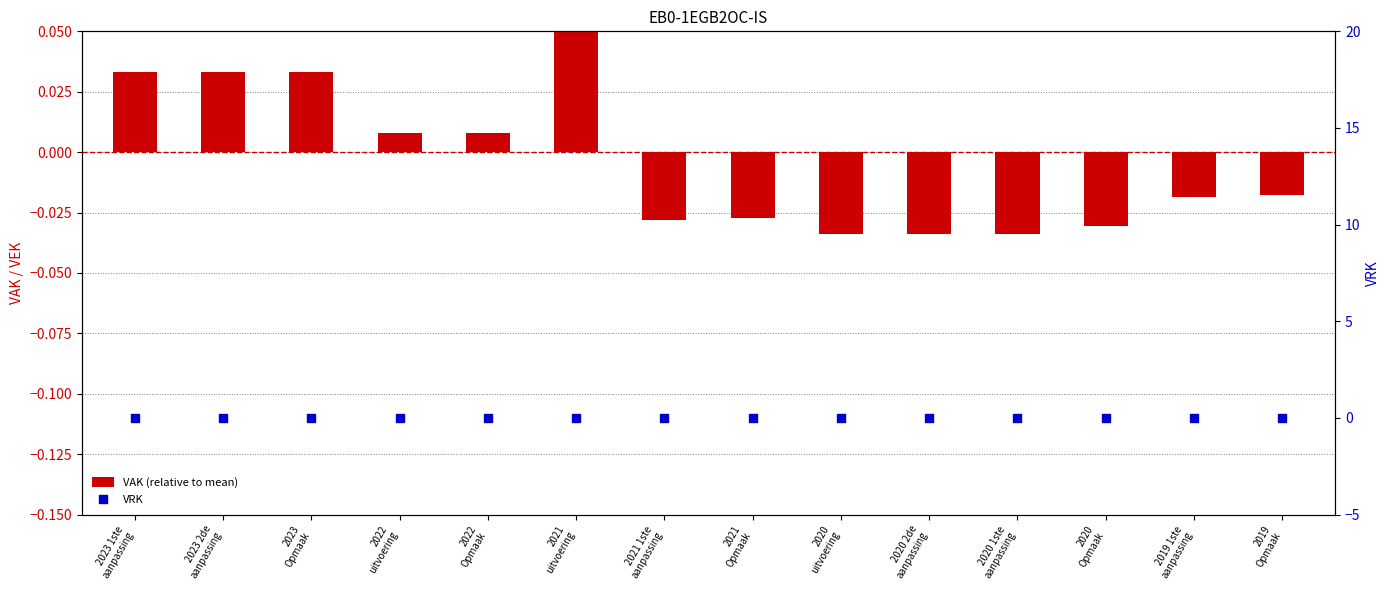

At which category is the sum across all series the highest?

2021
uitvoering